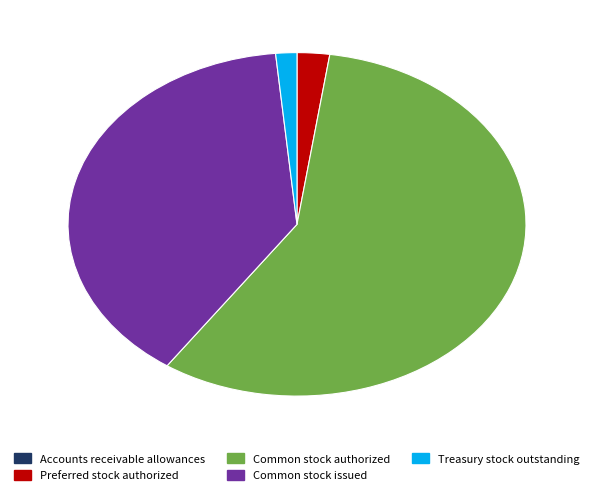

Which slice is the largest?

Common stock authorized